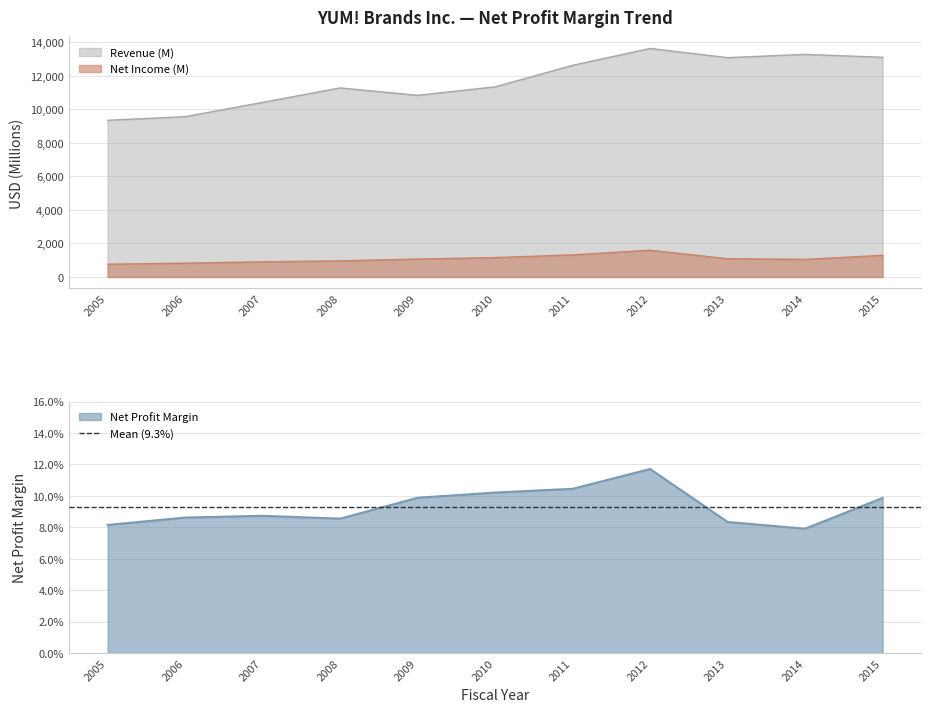

Where is Revenue (M) nearest to the value 11491?

2010